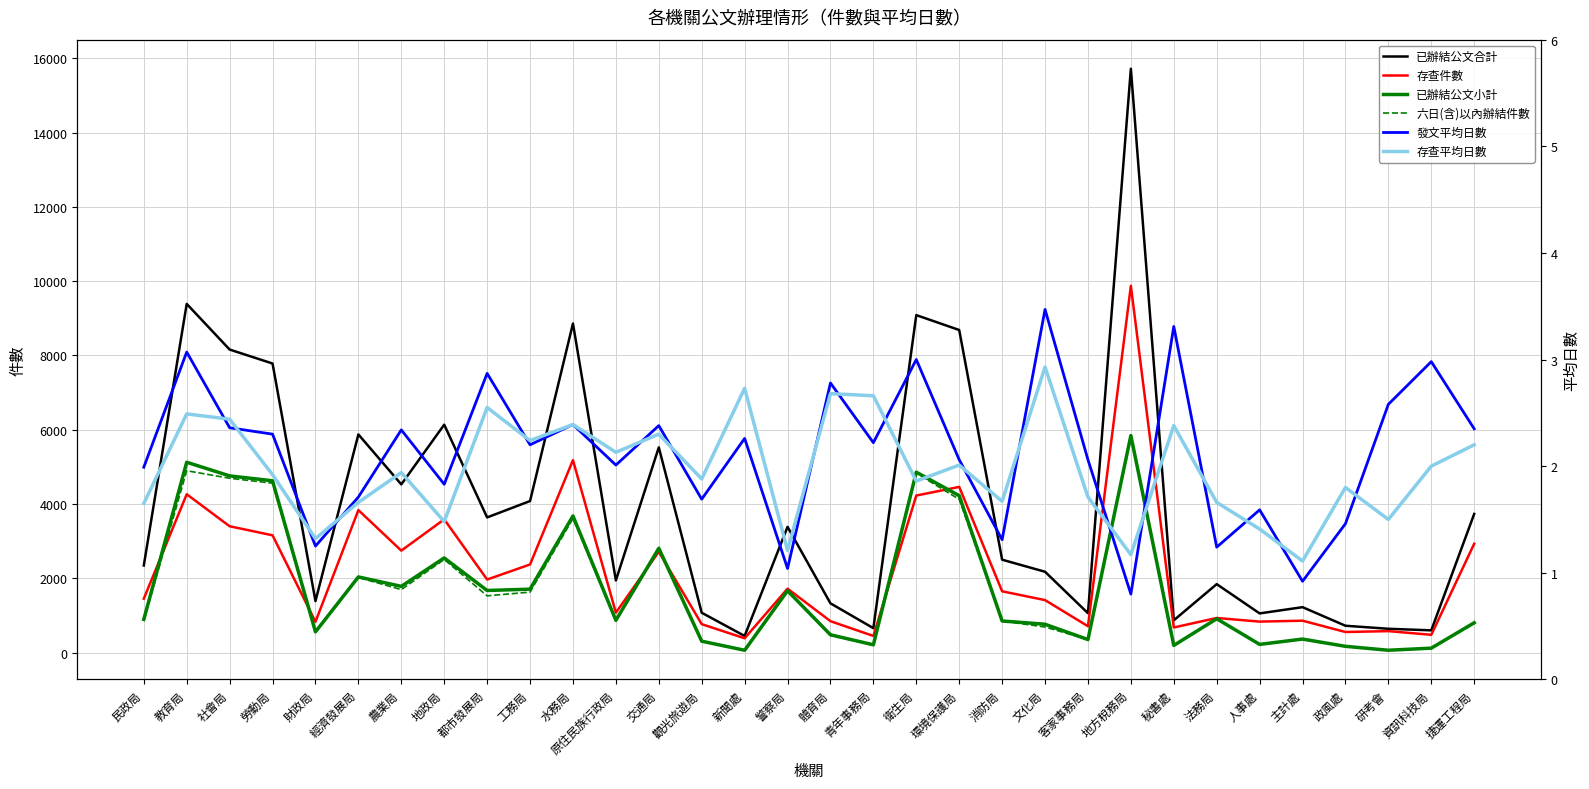

What is the difference between the second highest and minimum values in the 存查平均日數 series?

1.6